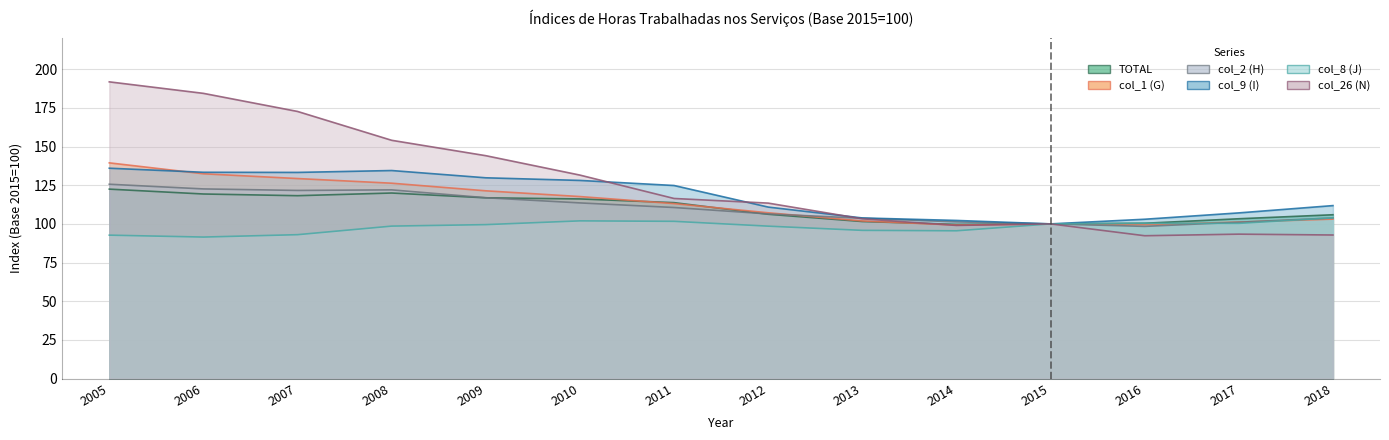

What is the value of the col_8 (J) point at the 4th from the left?

98.6